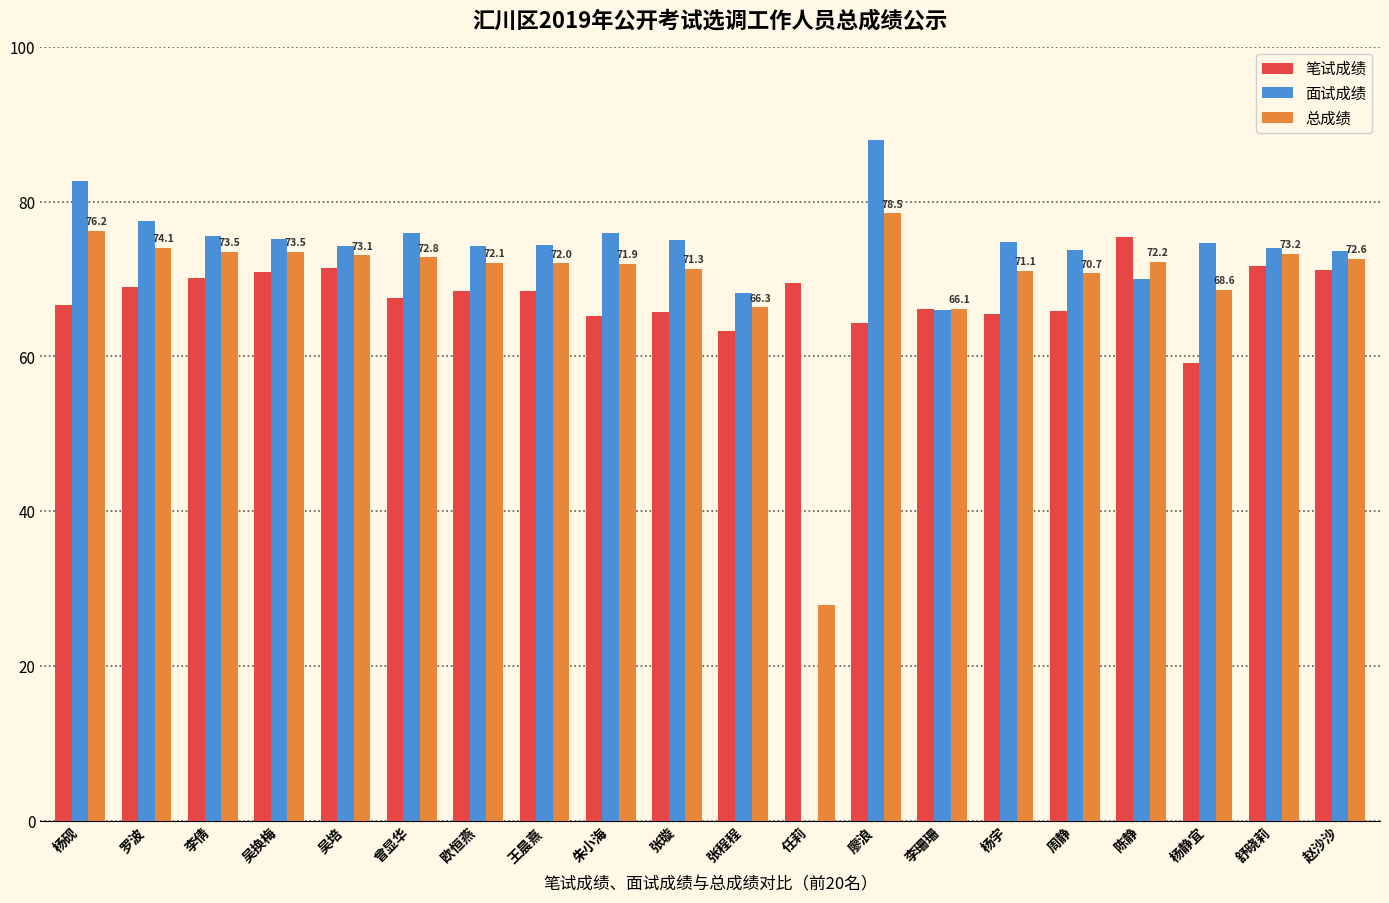

What is the total value across all series at 李珊珊?

198.2